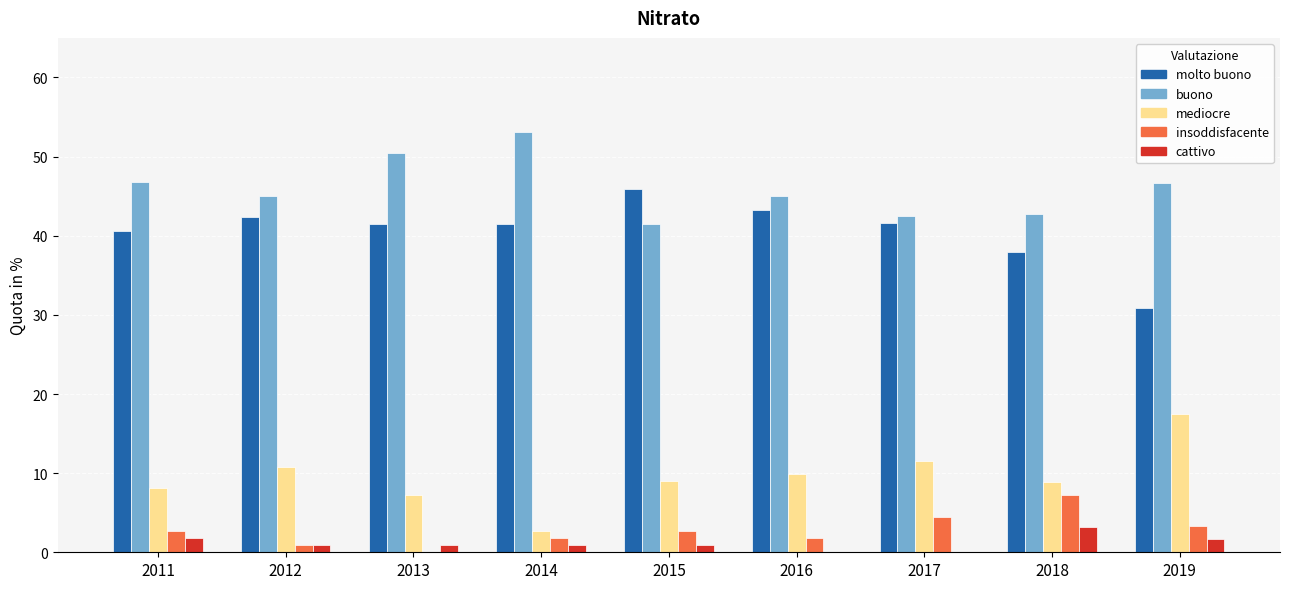

At which label does insoddisfacente reach its peak?

2018